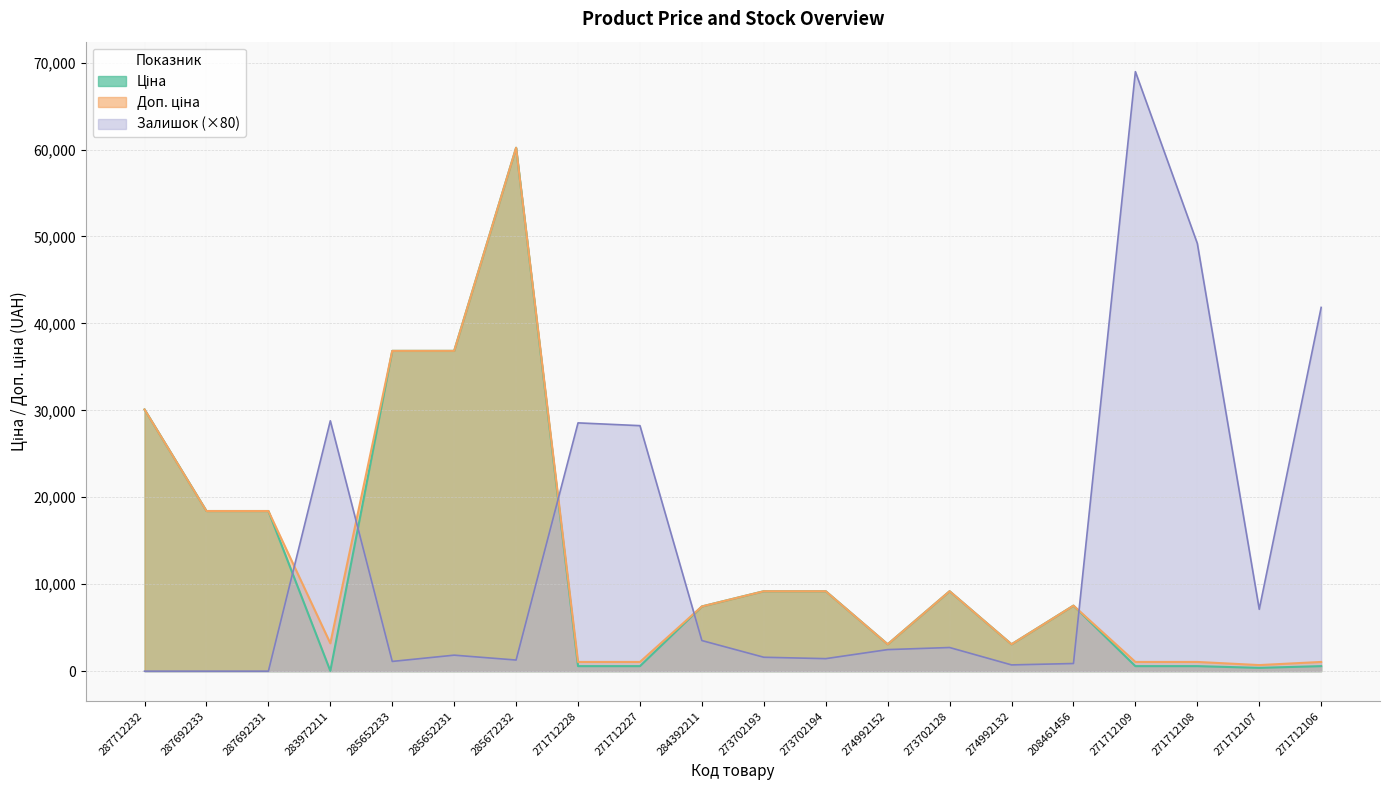

True or false: Доп. ціна and Ціна intersect in this chart.

False